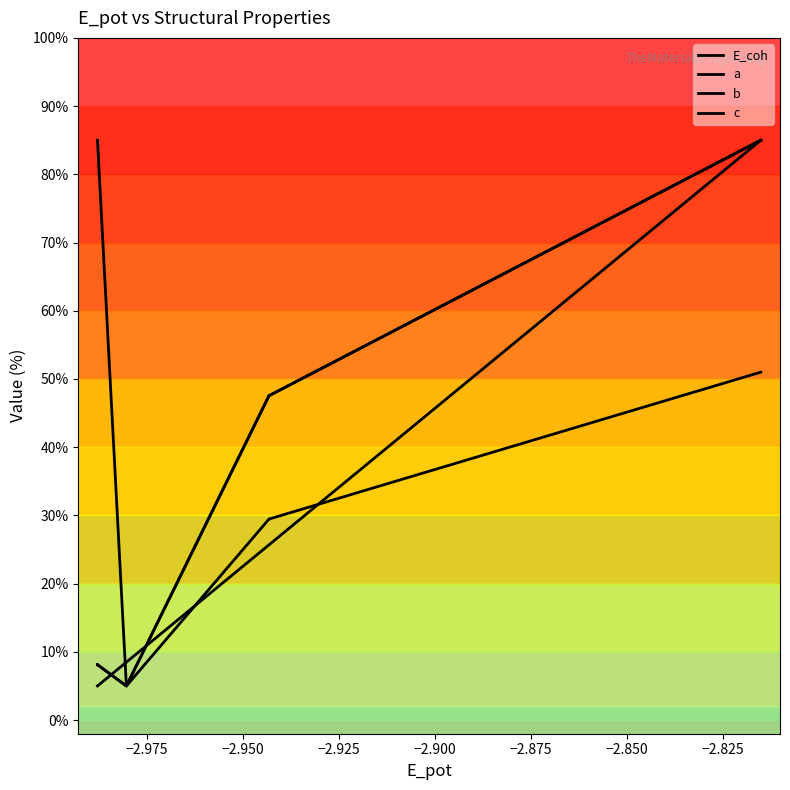

What is the value of the E_coh point at the 4th from the left?

8.5